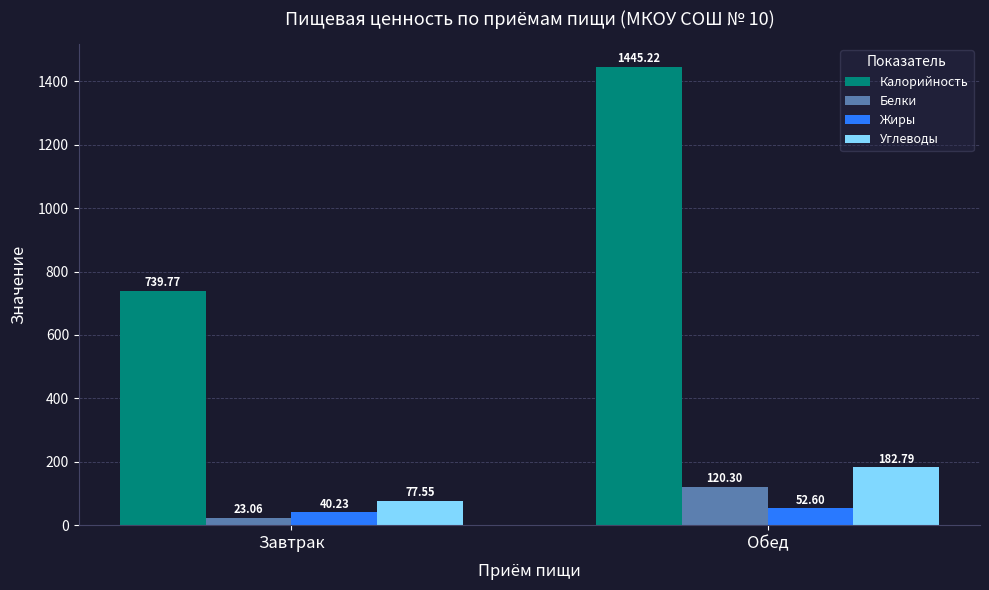

Is it true that Жиры equals 40.2 at Завтрак?

True